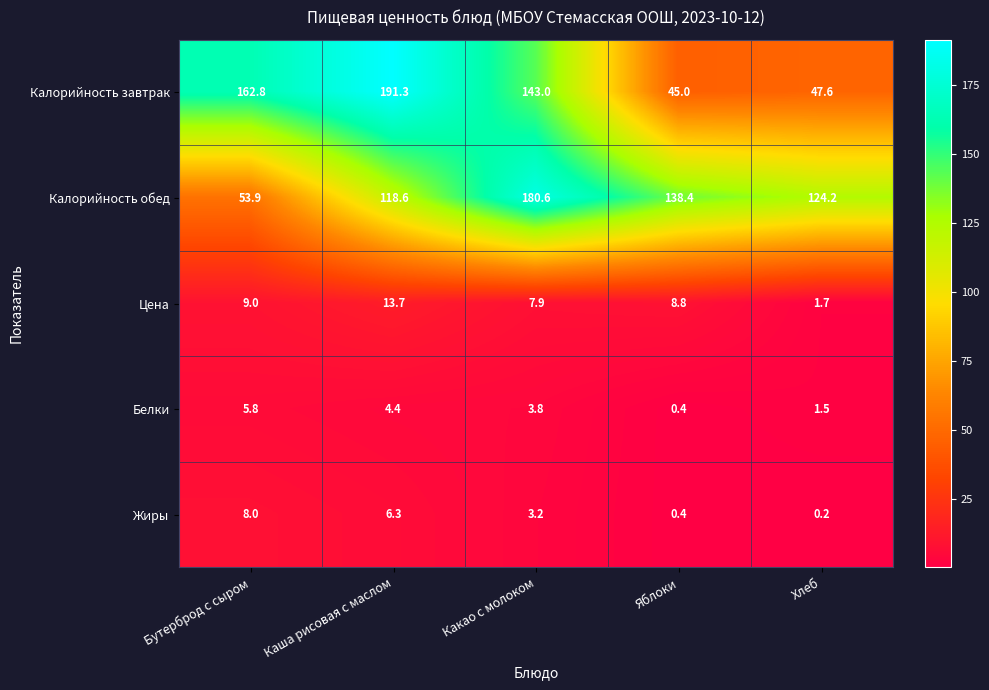

Reading right to left, extract all data points from this chart.

Калорийность завтрак: Хлеб=47.6	Яблоки=45.0	Какао с молоком=143.0	Каша рисовая с маслом=191.3	Бутерброд с сыром=162.8
Калорийность обед: Хлеб=124.2	Яблоки=138.4	Какао с молоком=180.6	Каша рисовая с маслом=118.6	Бутерброд с сыром=53.9
Цена: Хлеб=1.7	Яблоки=8.8	Какао с молоком=7.9	Каша рисовая с маслом=13.7	Бутерброд с сыром=9.0
Белки: Хлеб=1.5	Яблоки=0.4	Какао с молоком=3.8	Каша рисовая с маслом=4.4	Бутерброд с сыром=5.8
Жиры: Хлеб=0.2	Яблоки=0.4	Какао с молоком=3.2	Каша рисовая с маслом=6.3	Бутерброд с сыром=8.0